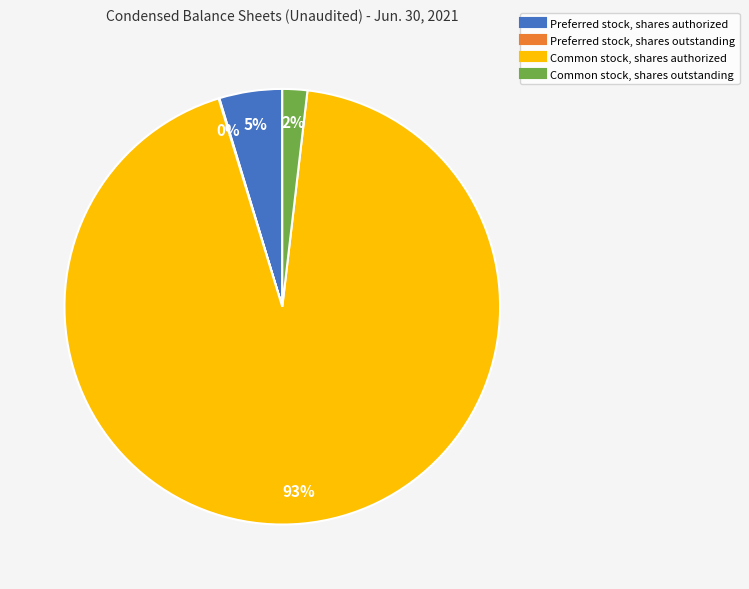

Between Preferred stock, shares authorized and Common stock, shares outstanding, which is larger?

Preferred stock, shares authorized